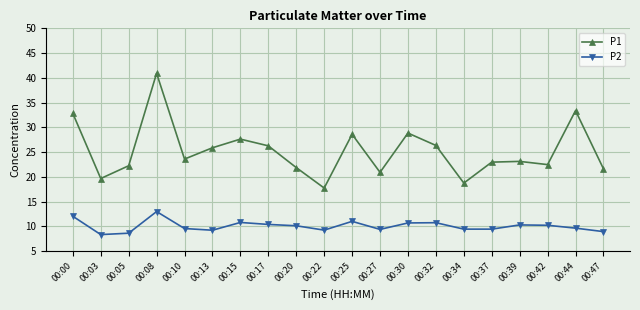

What is the average value of the P2 series?

10.1